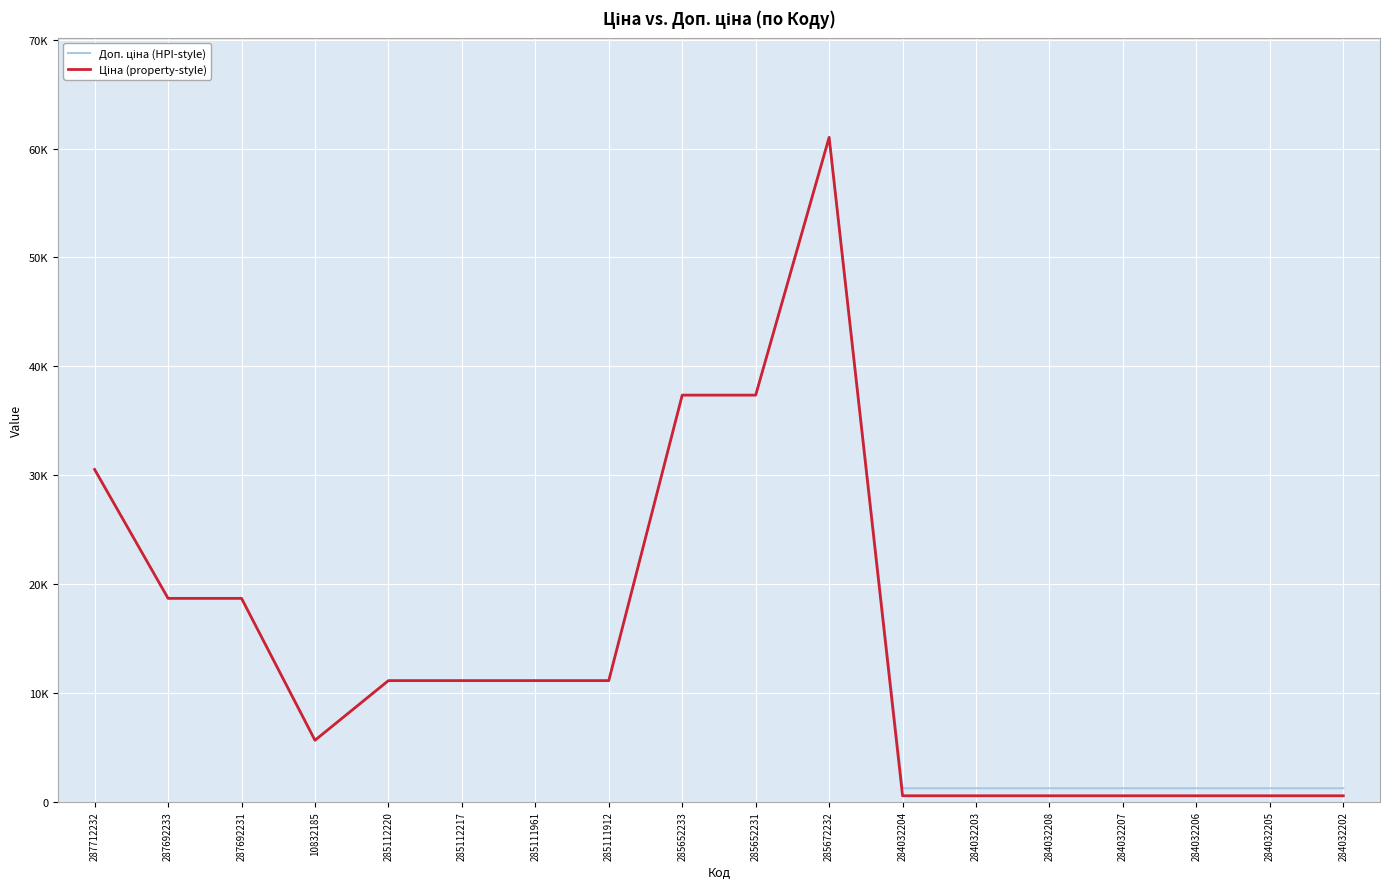

Does the chart have visible grid lines?

Yes